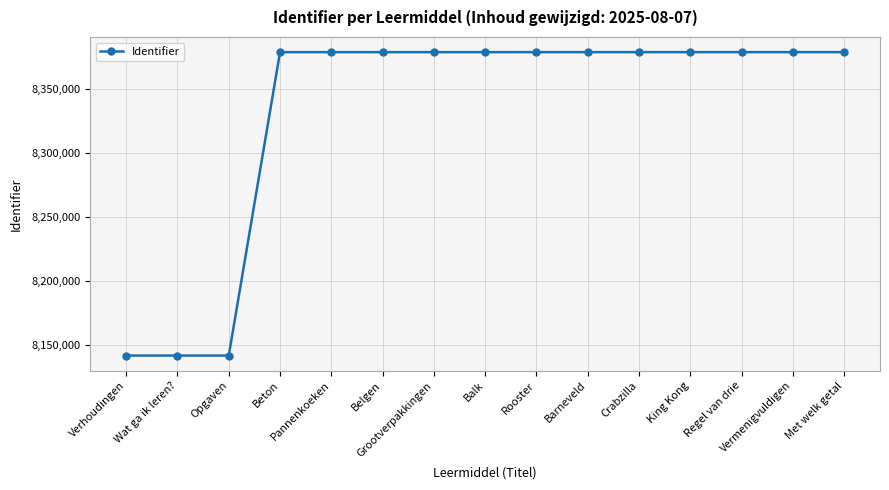

What is the sum of all values?

124973722